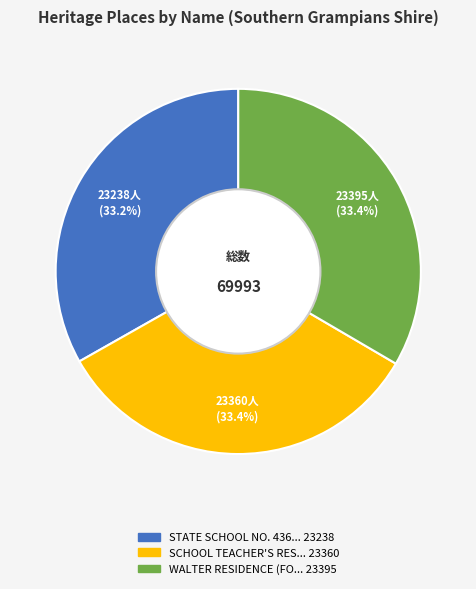

Is there any slice that represents more than half of the pie?

No